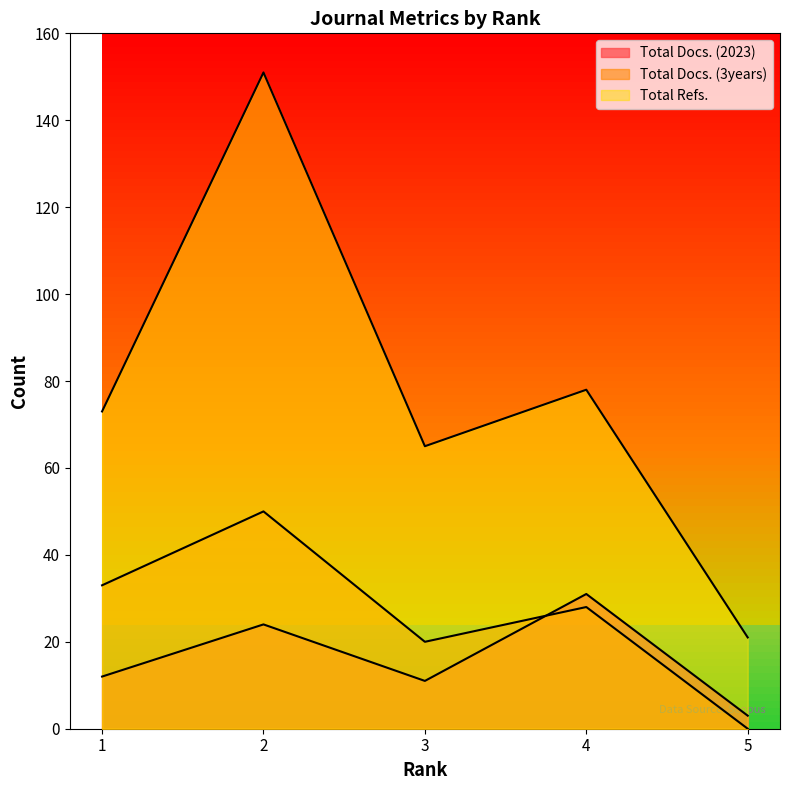

List the labels in order of Total Docs. (3years) value, largest first.

2, 1, 4, 3, 5